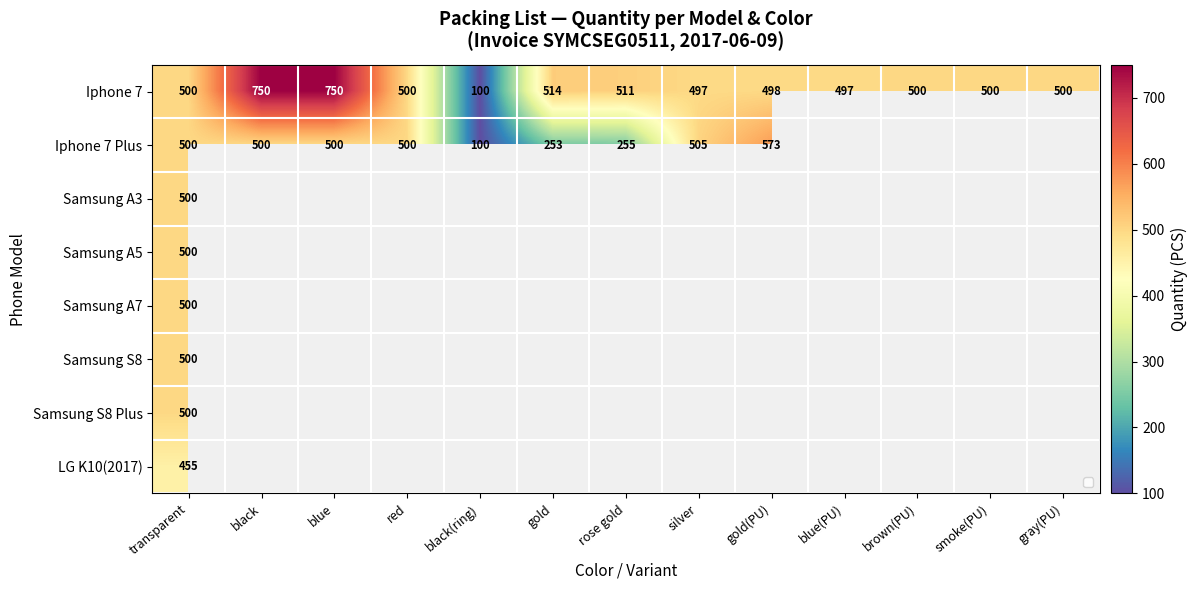

What is the maximum value for Iphone 7?

750